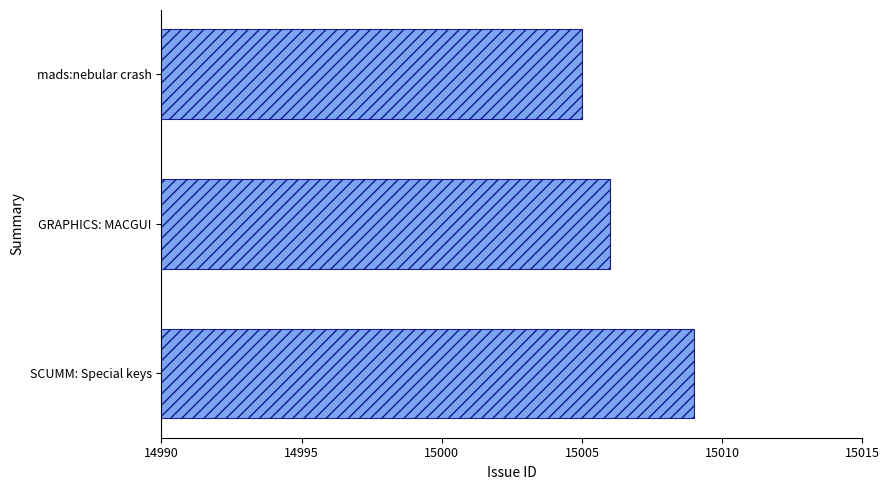

The chart shows a value of 15005 at mads:nebular crash. True or false?

True